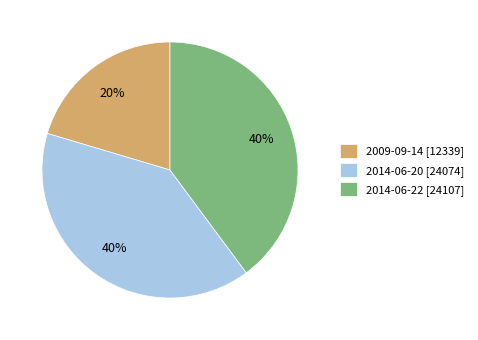

How many slices are in this pie chart?

3